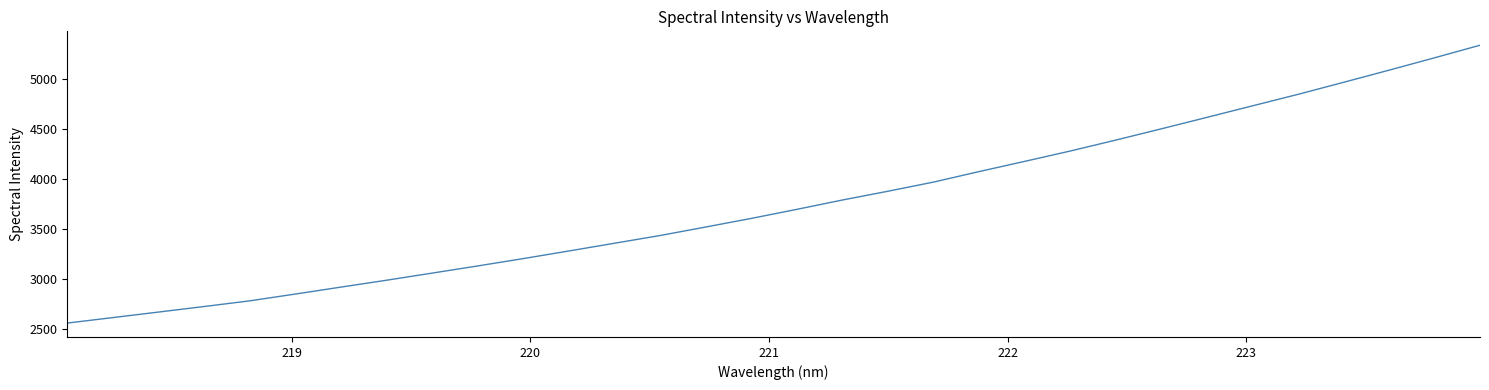

What is the smallest value displayed?

2564.0